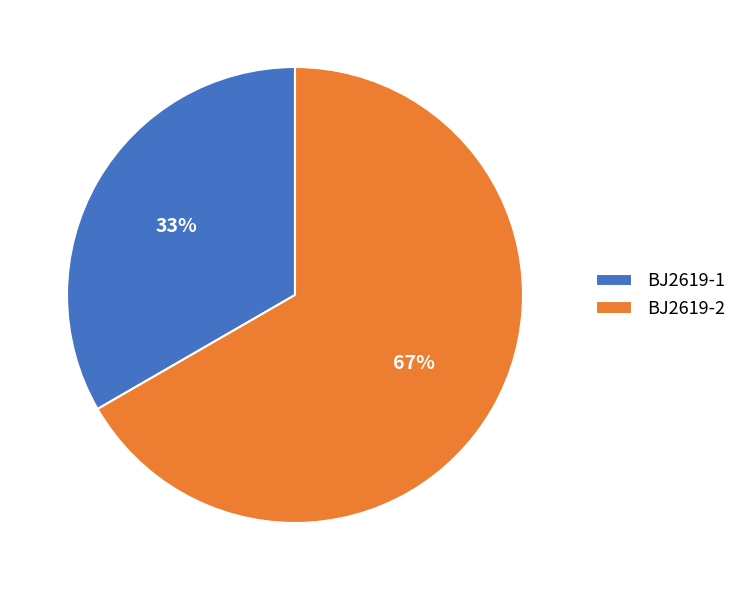

Between BJ2619-2 and BJ2619-1, which is larger?

BJ2619-2